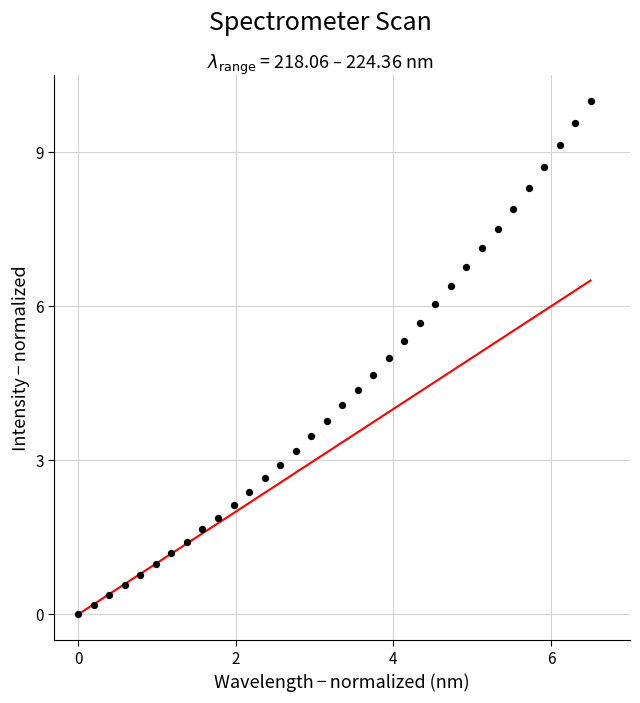

What is the range of X values (max minus min)?

6.5